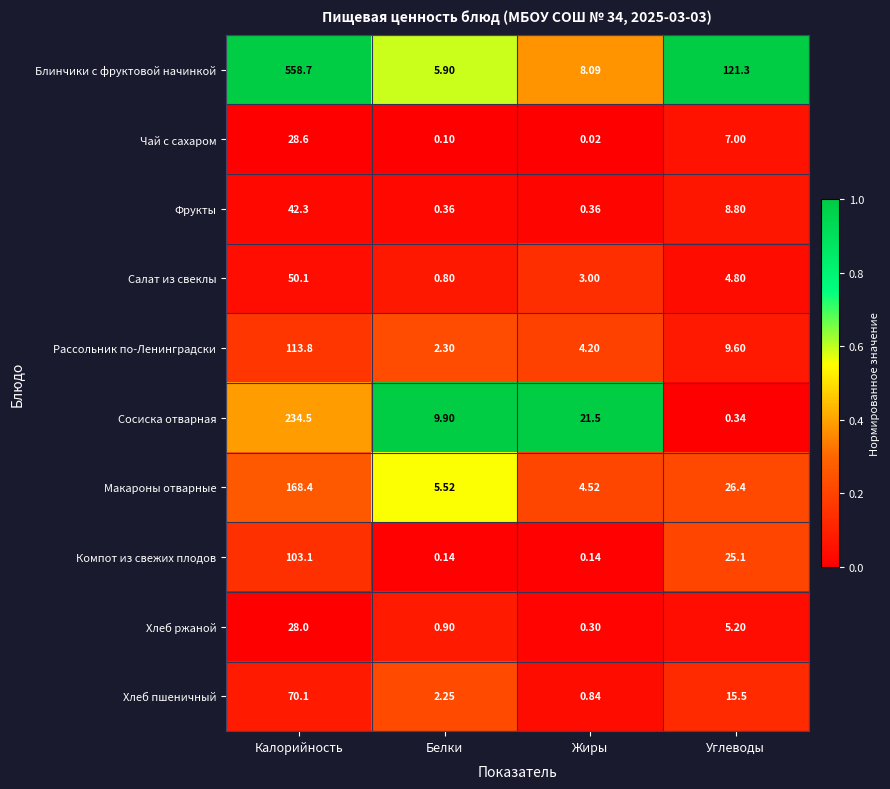

At how many categories does at least one series exceed 0?

4